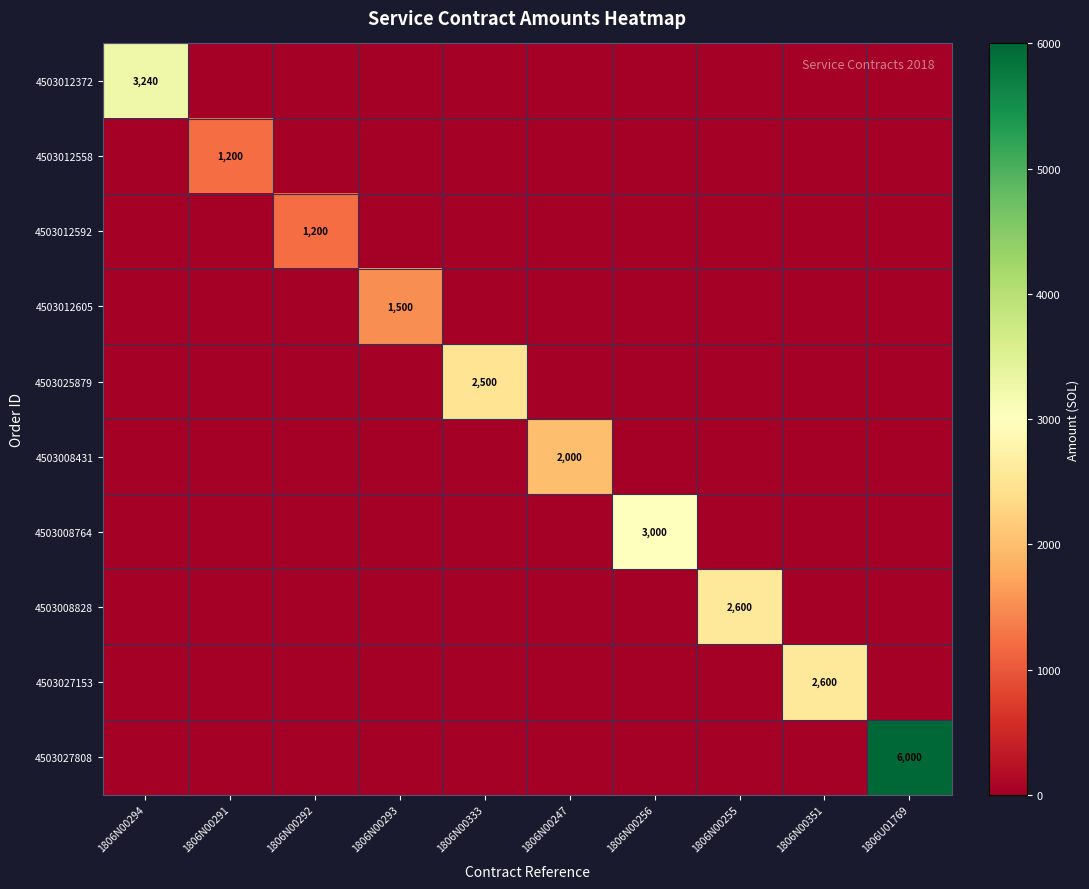

Count the number of data series in this chart.

10